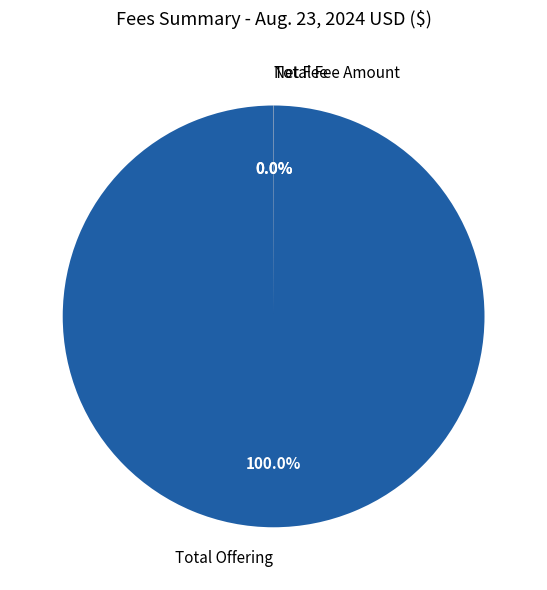

What is the majority slice?

Total Offering